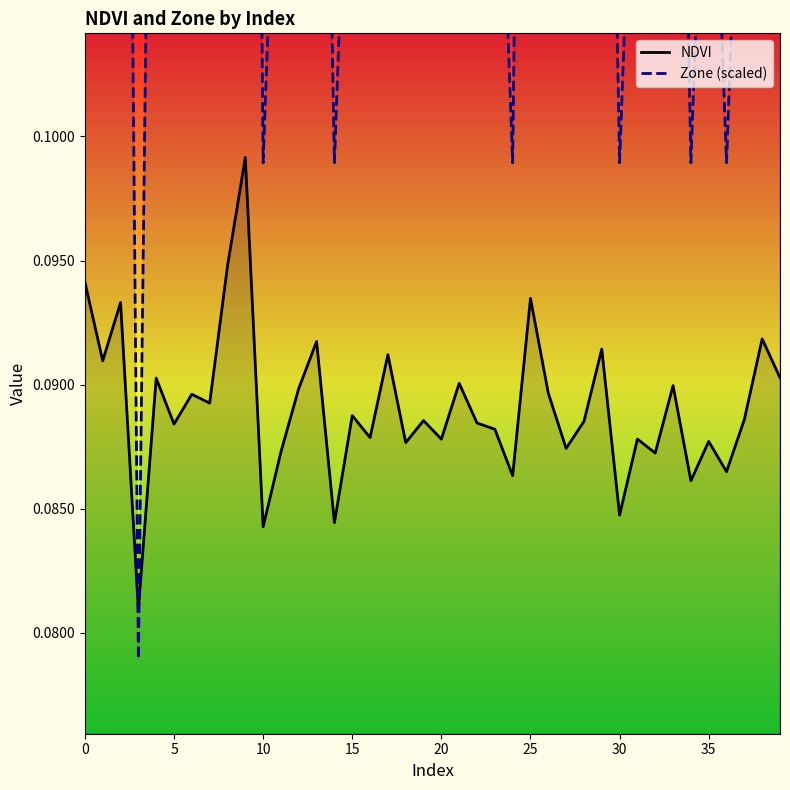

How many intersections are there between Zone (scaled) and NDVI?

2